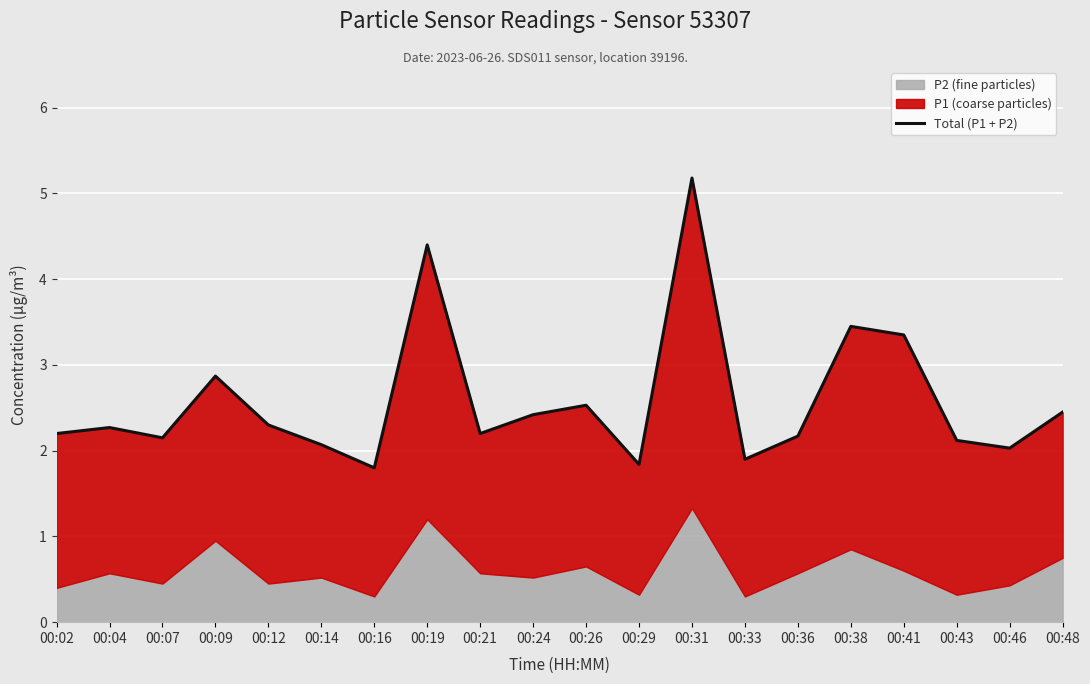

True or false: the data shows 0.8 at 00:48.

False